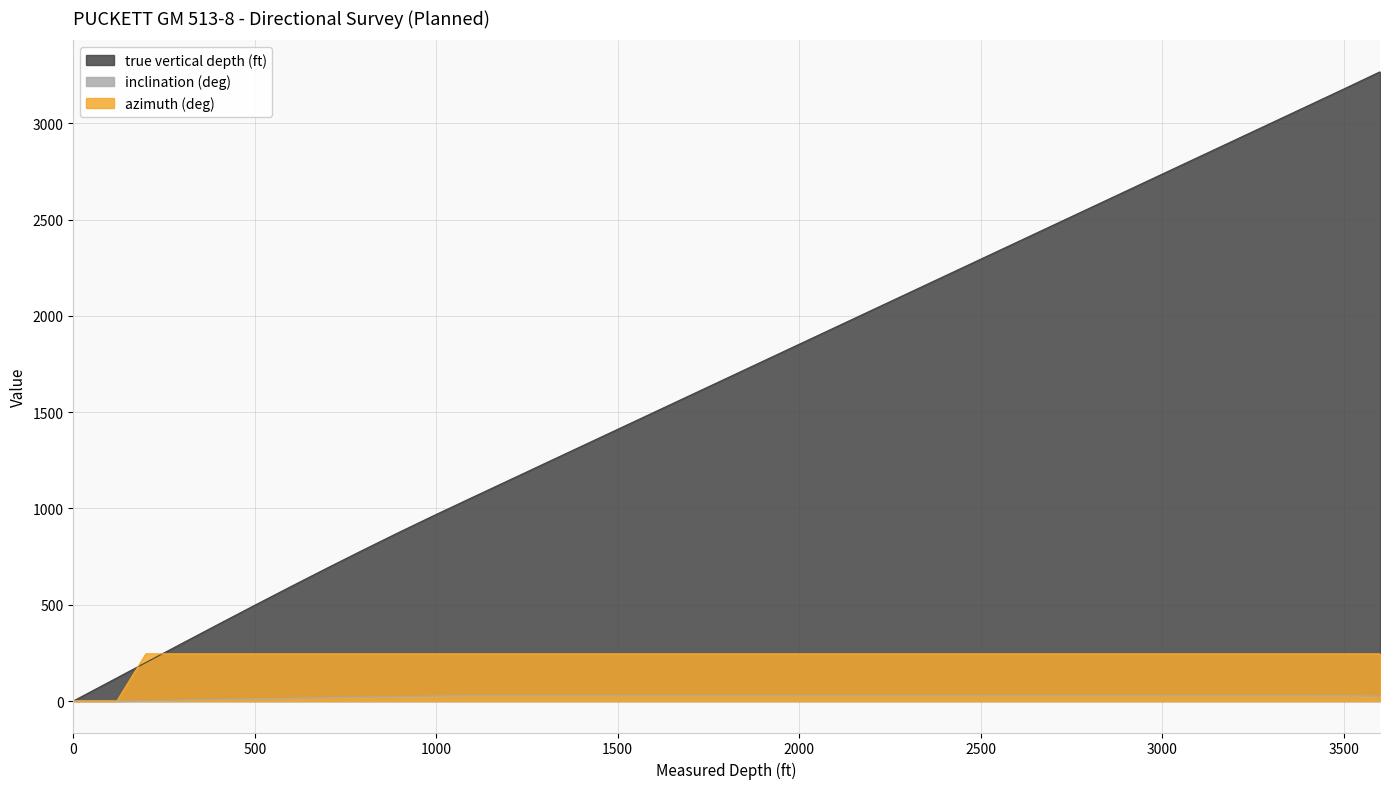

Reading left to right, list all the values displayed in this chart.

true vertical depth (ft): 0.0	100.0	120.0	200.0	299.7	399.0	497.5	595.0	691.1	785.7	878.5	969.2	1057.8	1146.2	1234.5	1322.9	1411.2	1499.5	1587.9	1676.2	1764.6	1852.9	1941.2	2029.6	2117.9	2206.2	2294.6	2382.9	2471.3	2559.6	2647.9	2736.3	2824.6	2912.9	3001.3	3089.6	3178.1	3267.5
inclination (deg): 0.0	0.0	0.0	2.4	5.4	8.4	11.4	14.4	17.4	20.4	23.4	26.4	27.9	27.9	27.9	27.9	27.9	27.9	27.9	27.9	27.9	27.9	27.9	27.9	27.9	27.9	27.9	27.9	27.9	27.9	27.9	27.9	27.9	27.9	27.9	27.9	27.3	25.8
azimuth (deg): 0.0	0.0	0.0	245.1	245.1	245.1	245.1	245.1	245.1	245.1	245.1	245.1	245.1	245.1	245.1	245.1	245.1	245.1	245.1	245.1	245.1	245.1	245.1	245.1	245.1	245.1	245.1	245.1	245.1	245.1	245.1	245.1	245.1	245.1	245.1	245.1	245.1	245.1